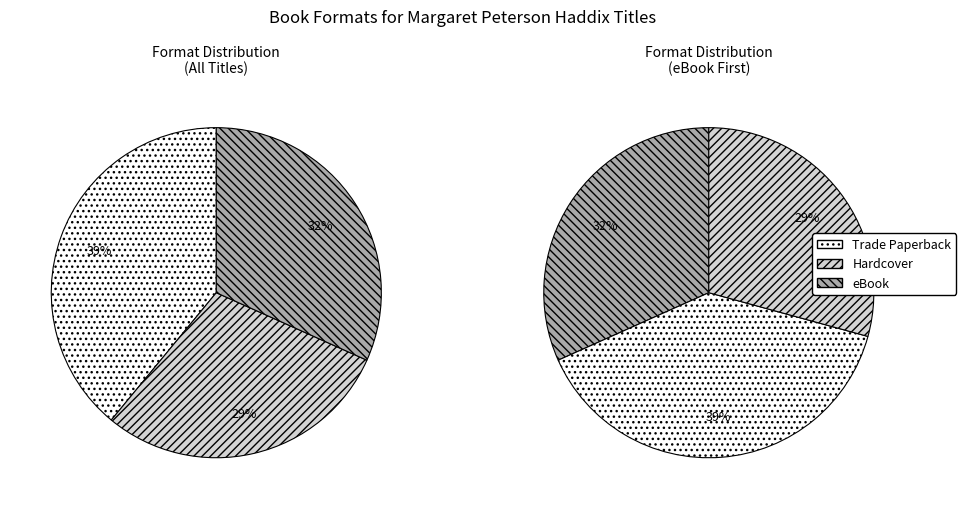

Is there any slice that represents more than half of the pie?

No